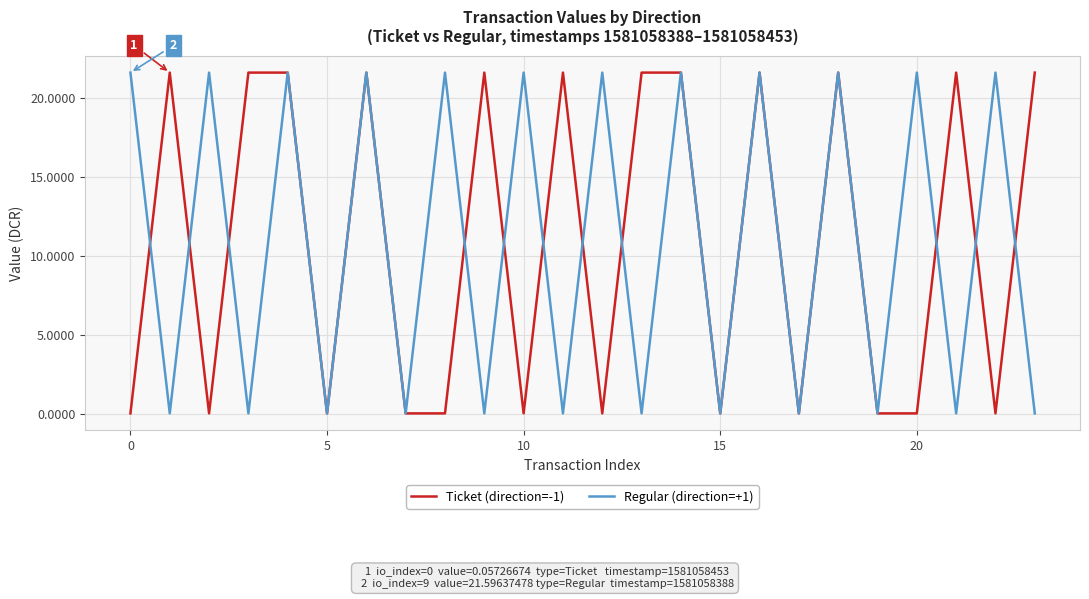

Is this an area chart (filled region under the line)?

No